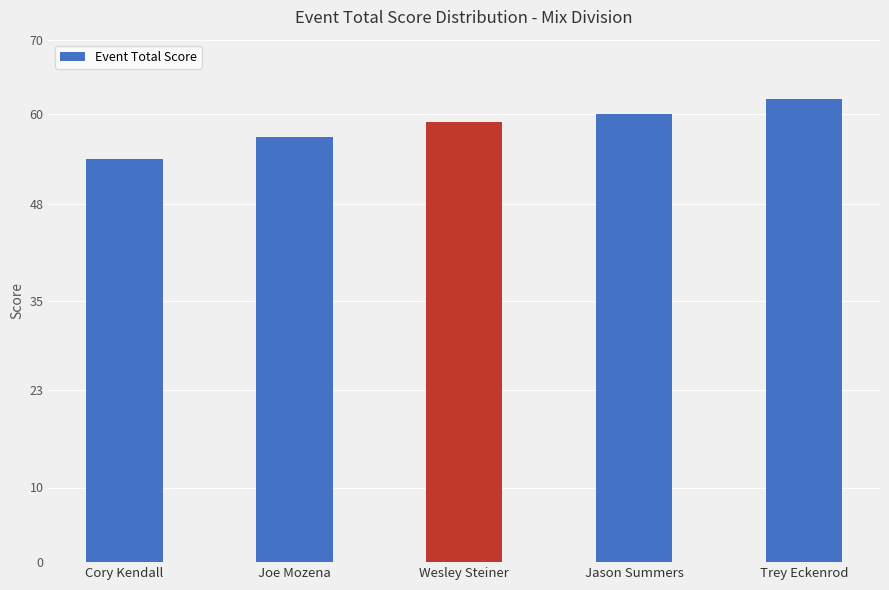

What position from the left is Trey Eckenrod?

5